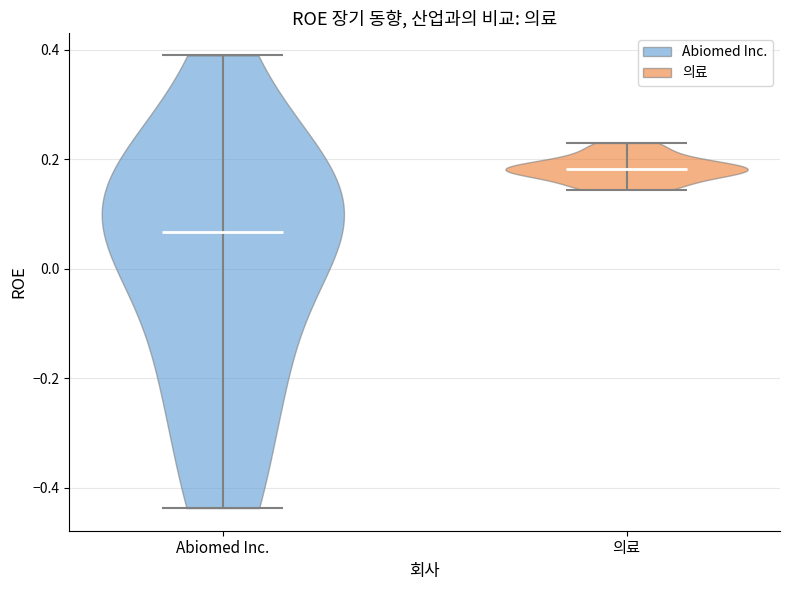

Which violin has the highest median line?

의료